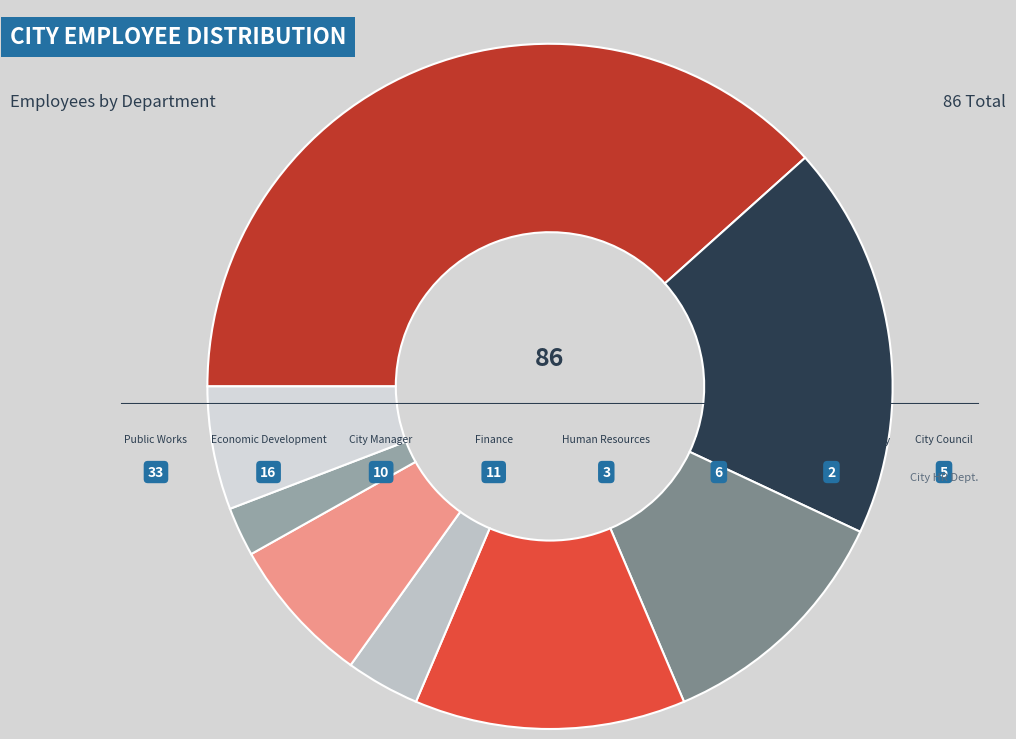

How many segments does this pie chart have?

8